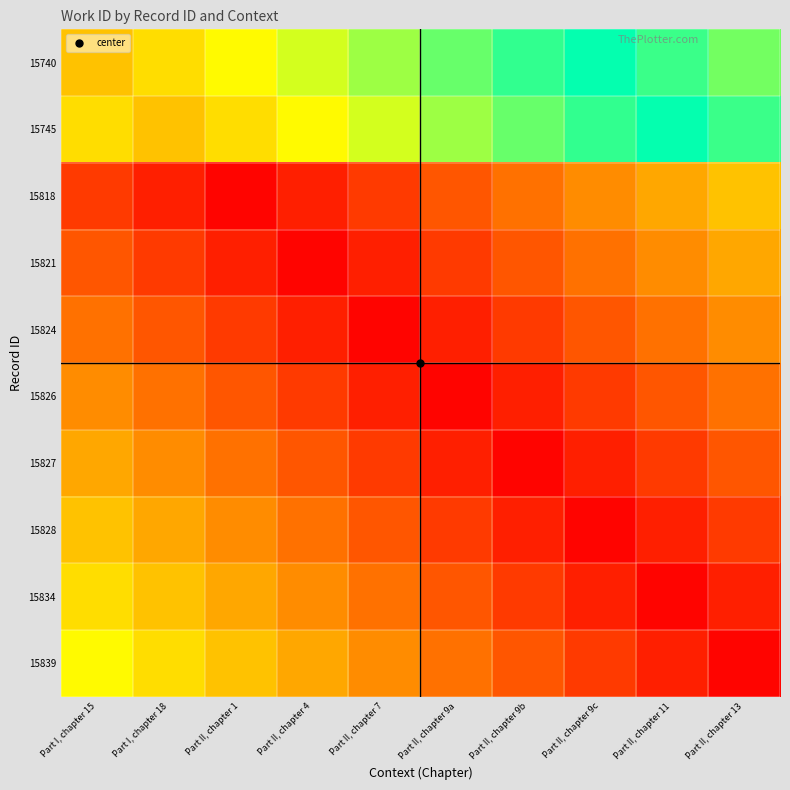

What is the difference between the highest and lowest values at Part II, chapter 9b?

65